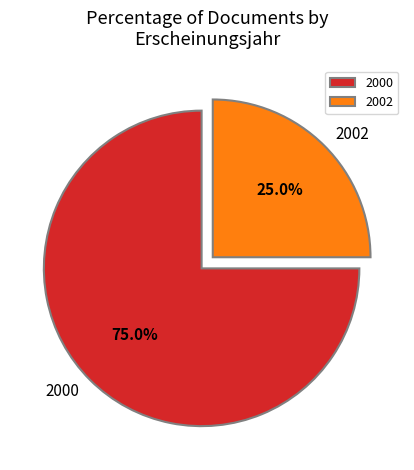

Is the sum of 2002 and 2000 greater than half?

Yes